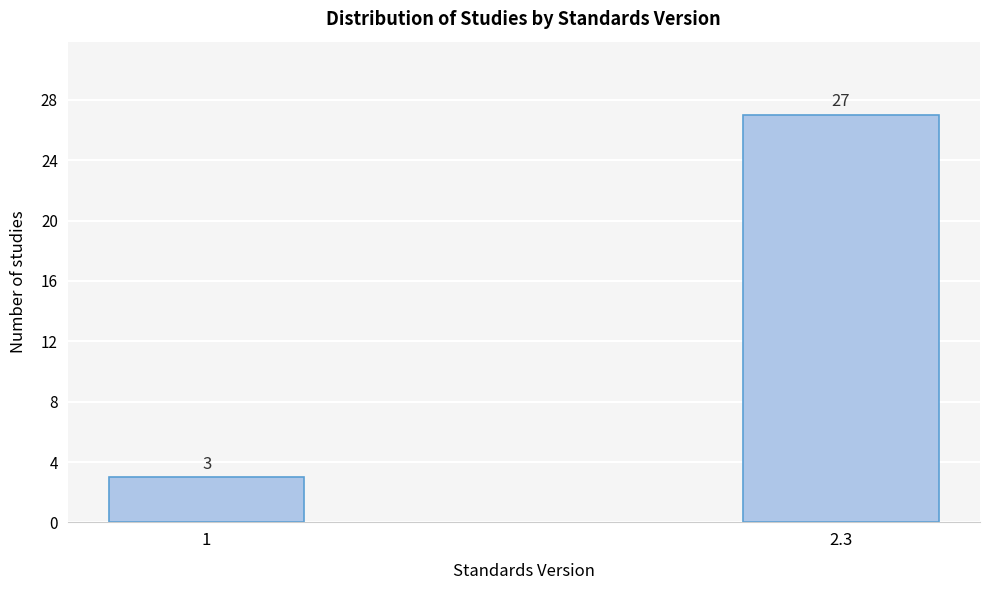

Reading left to right, extract all data points from this chart.

3	27